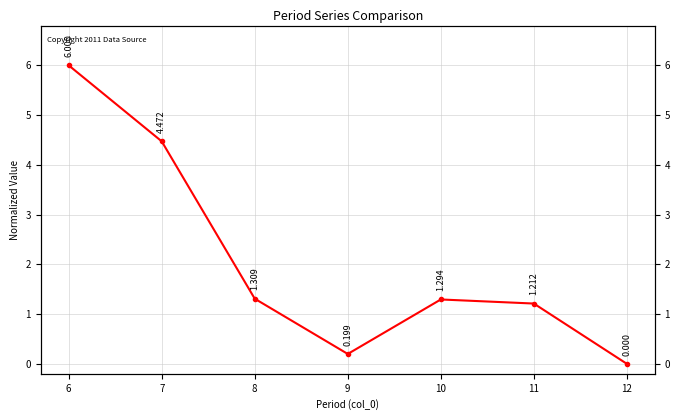

List the labels in order of value, largest first.

6, 7, 8, 10, 11, 9, 12